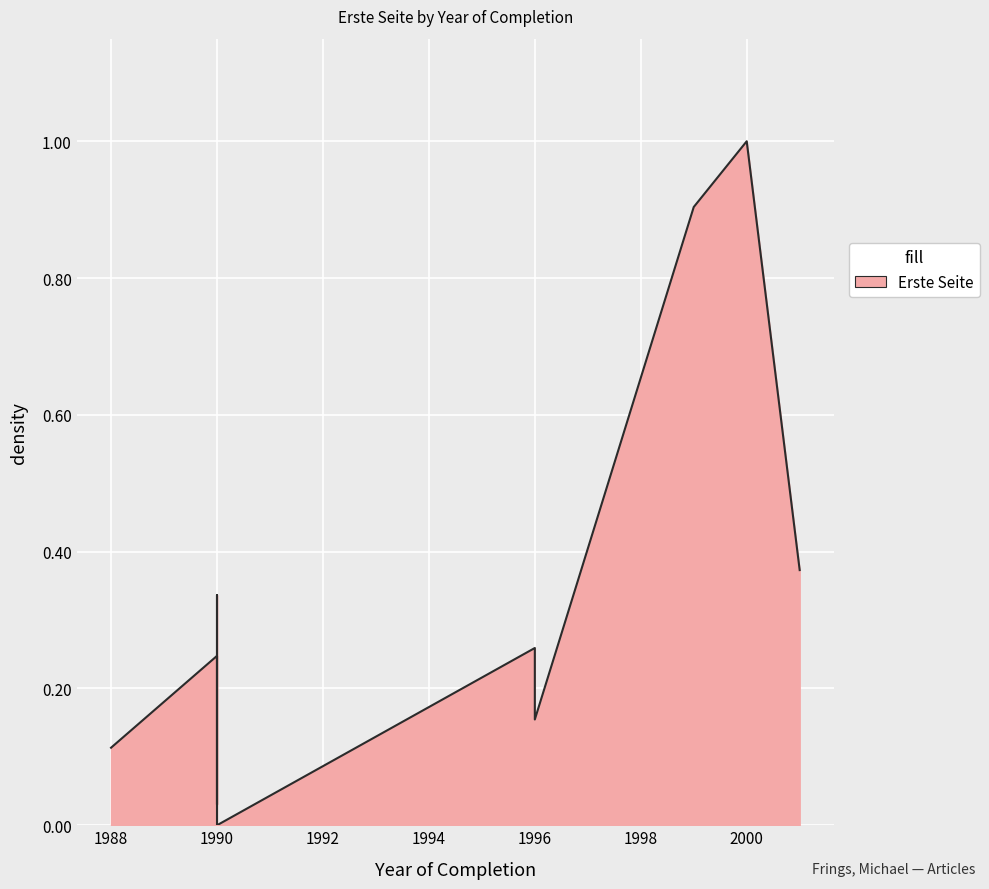

List the labels in order of value, smallest first.

1990, 1990, 1988, 1996, 1990, 1996, 1990, 2001, 1999, 2000